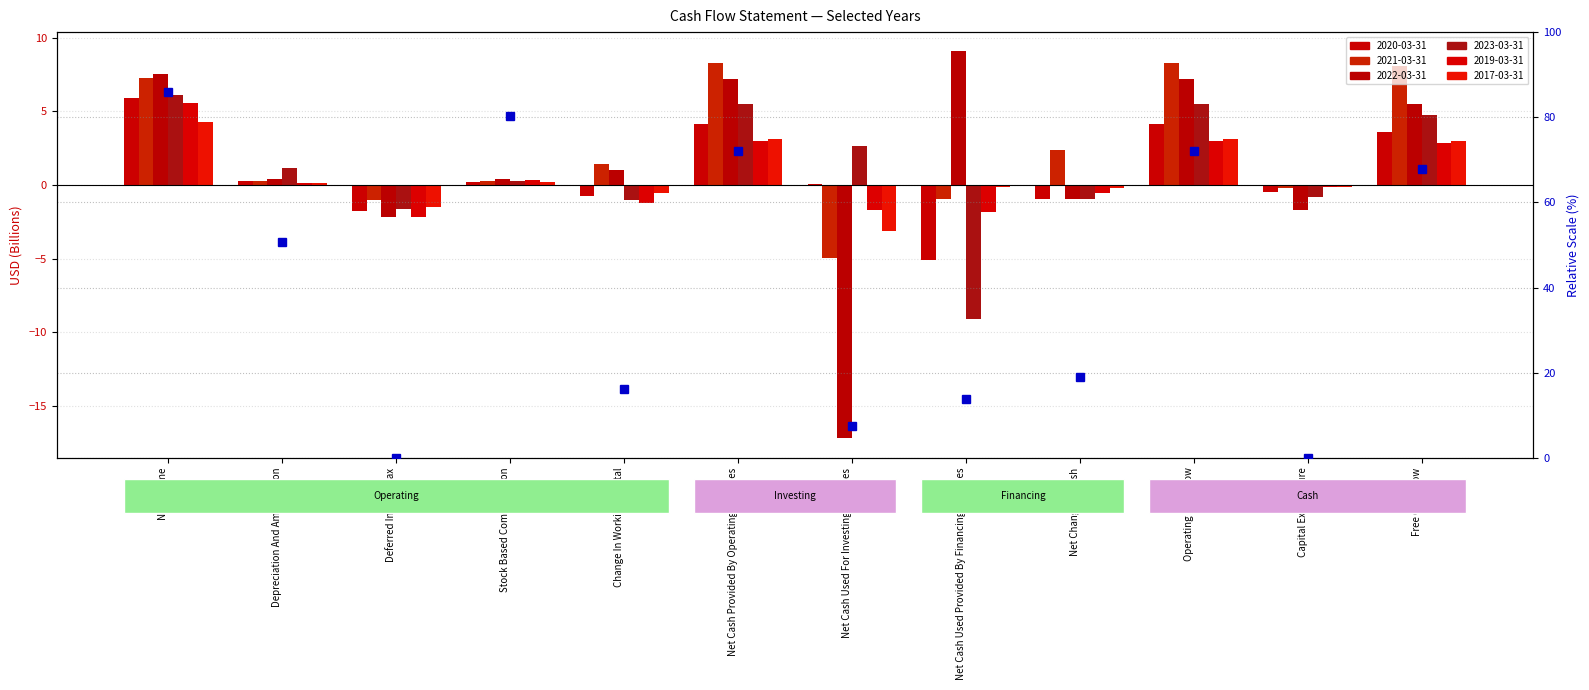

How many categories are shown in the chart?

12